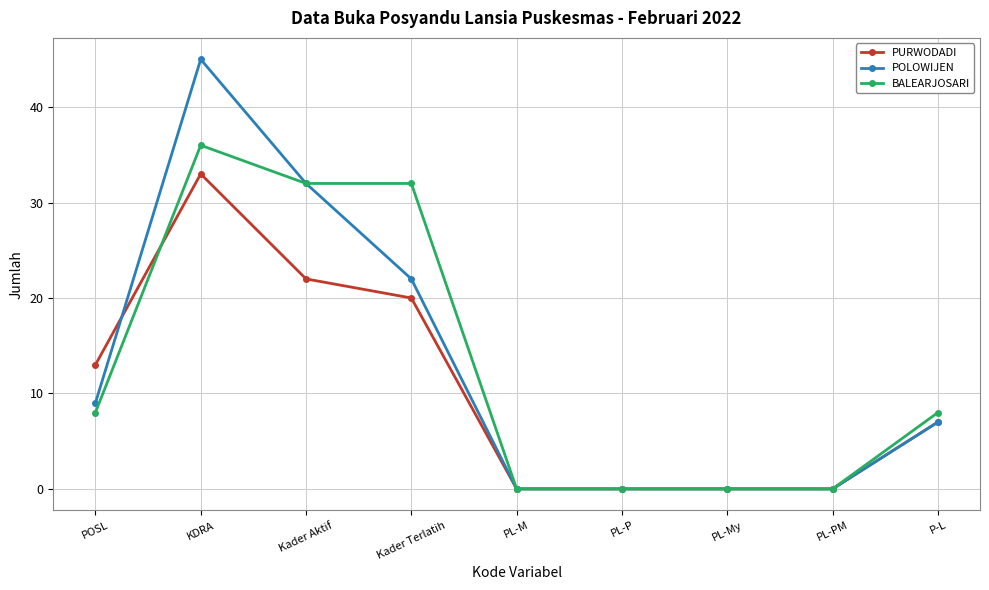

What are all the series names shown in the legend?

PURWODADI, POLOWIJEN, BALEARJOSARI